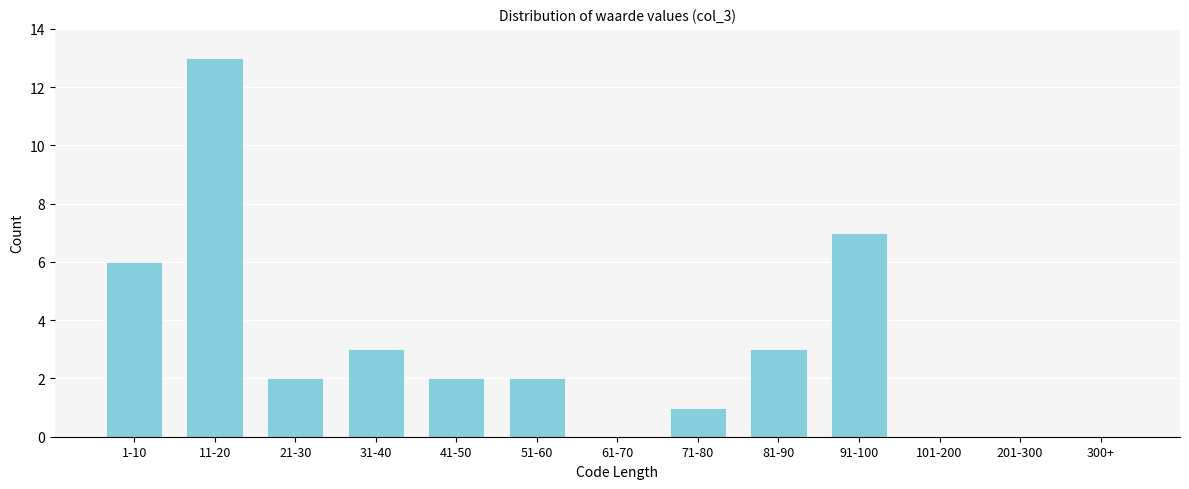

Reading left to right, extract all data points from this chart.

1-10=6	11-20=13	21-30=2	31-40=3	41-50=2	51-60=2	61-70=0	71-80=1	81-90=3	91-100=7	101-200=0	201-300=0	300+=0